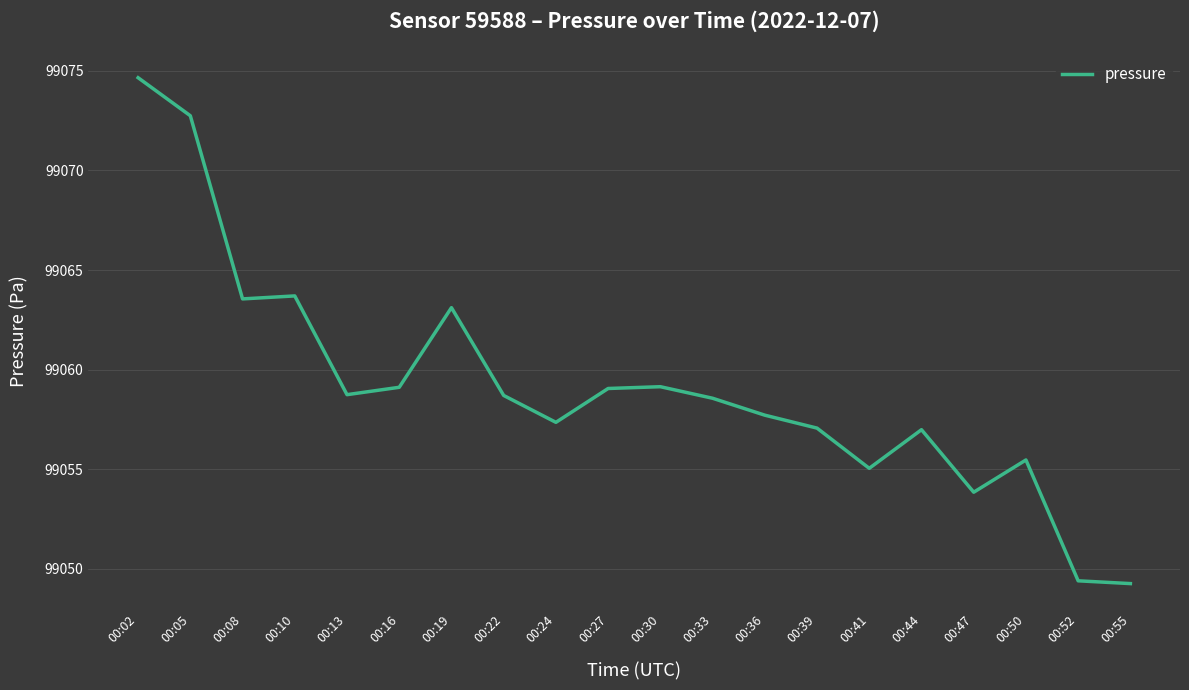

Which has a higher value, 00:44 or 00:55?

00:44